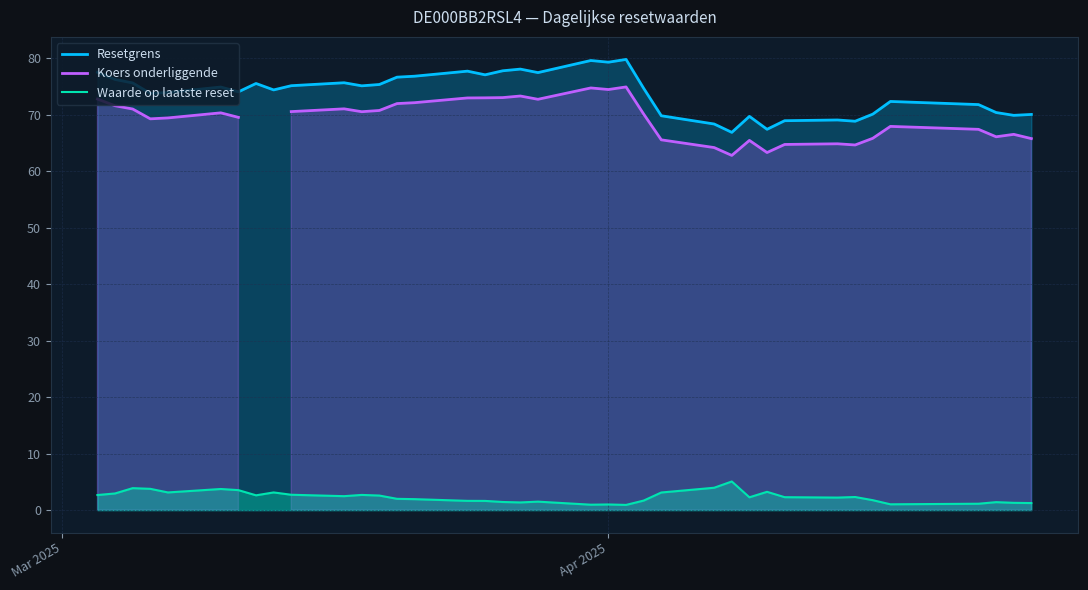

True or false: Waarde op laatste reset and Resetgrens cross at least once.

False